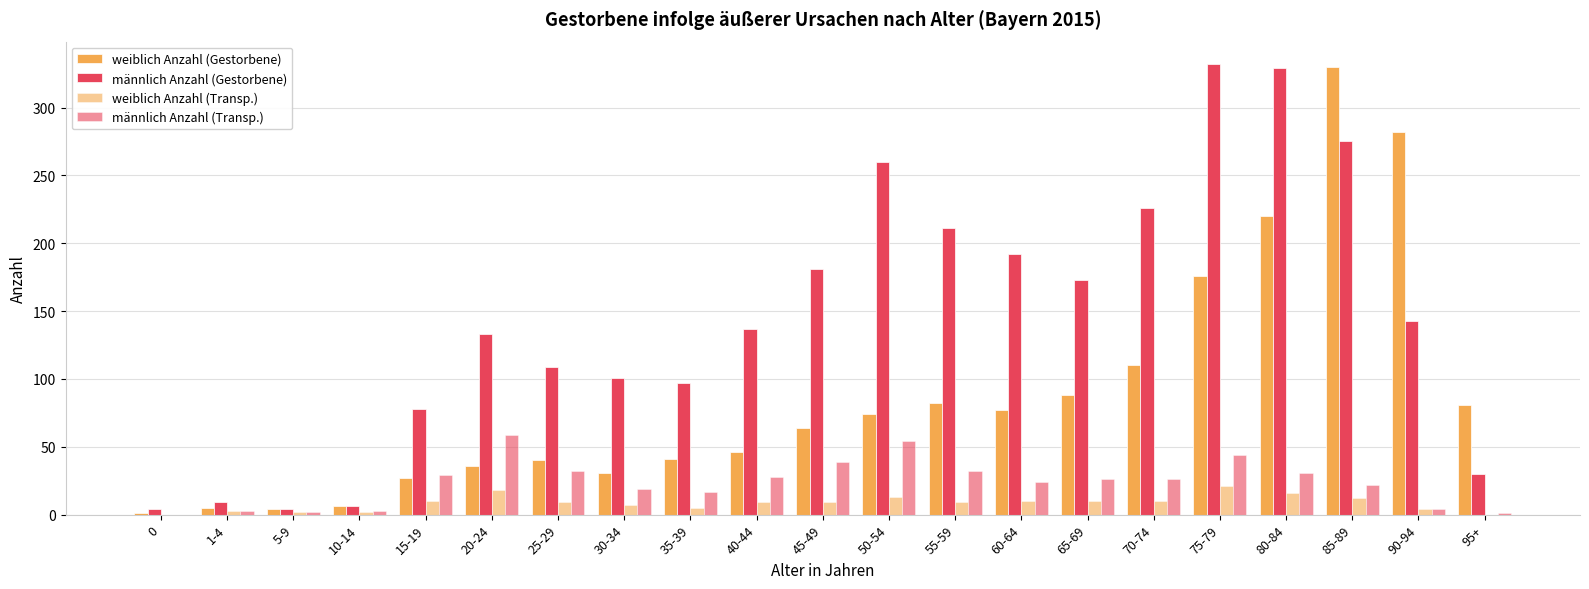

How many data points does each series have?

21